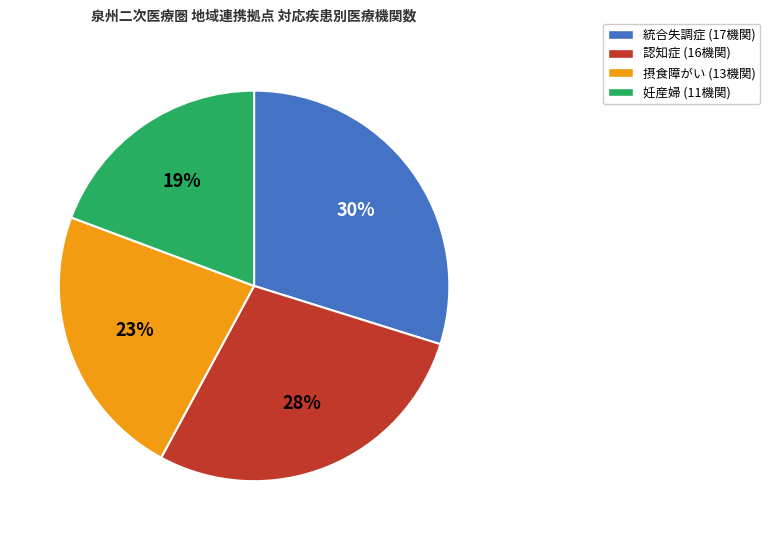

Is there any slice that represents more than half of the pie?

No